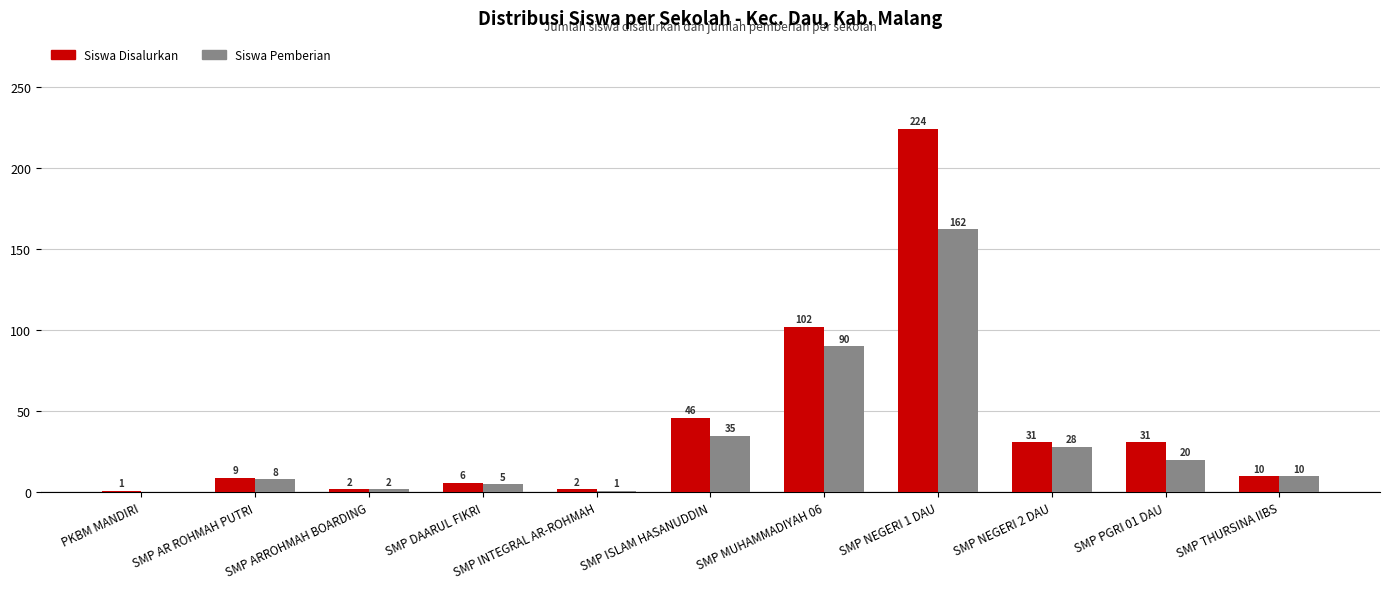

At which label does Siswa Pemberian first exceed 10?

SMP ISLAM HASANUDDIN